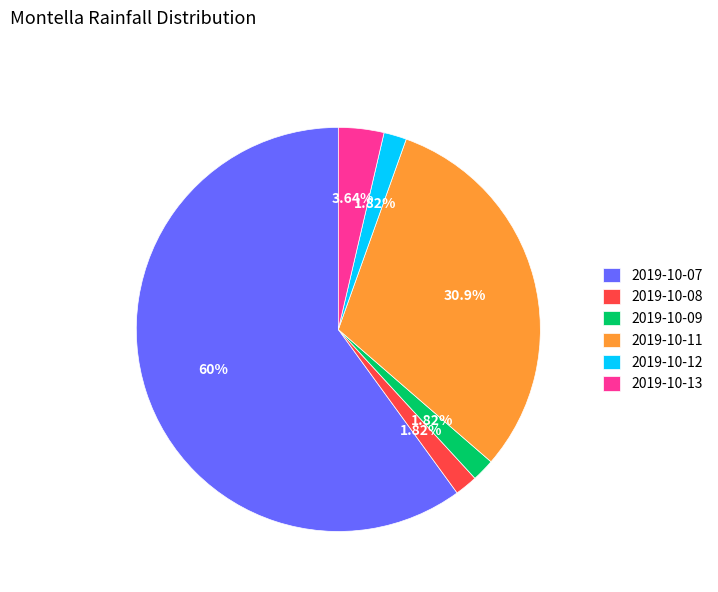

True or false: 2019-10-13 accounts for 10% of the total.

False